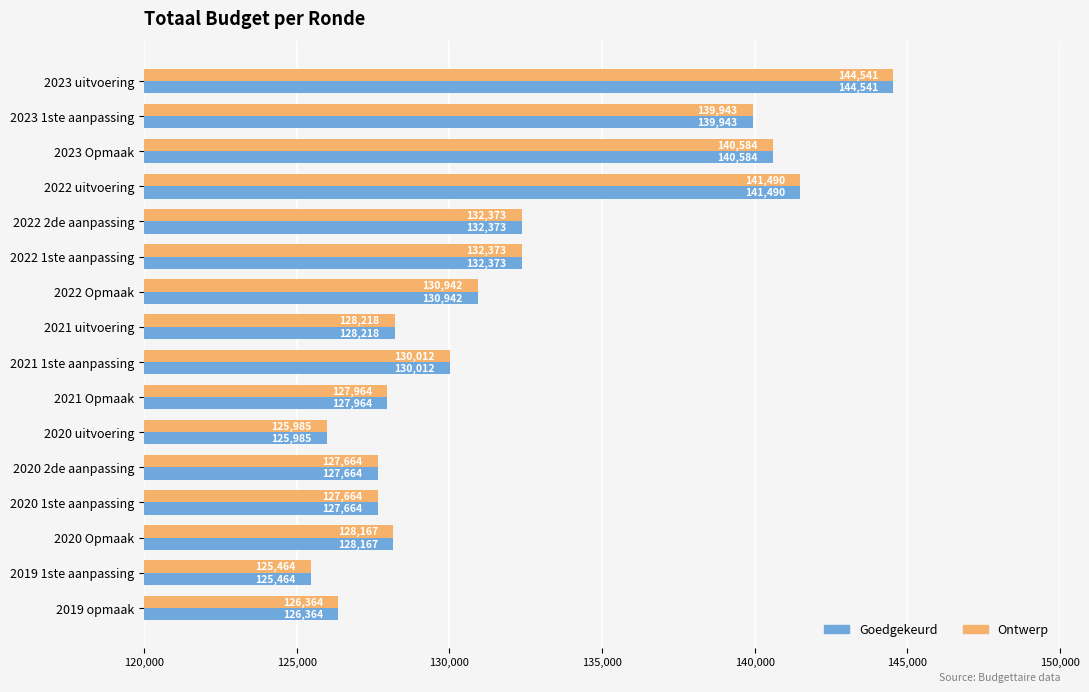

What is the average value of the Ontwerp series?

131859